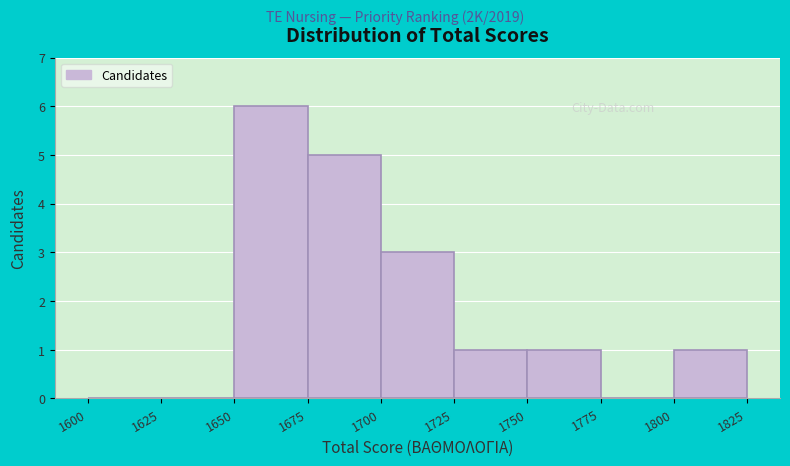

Which range on the x-axis has the tallest bar?

1650 to 1675